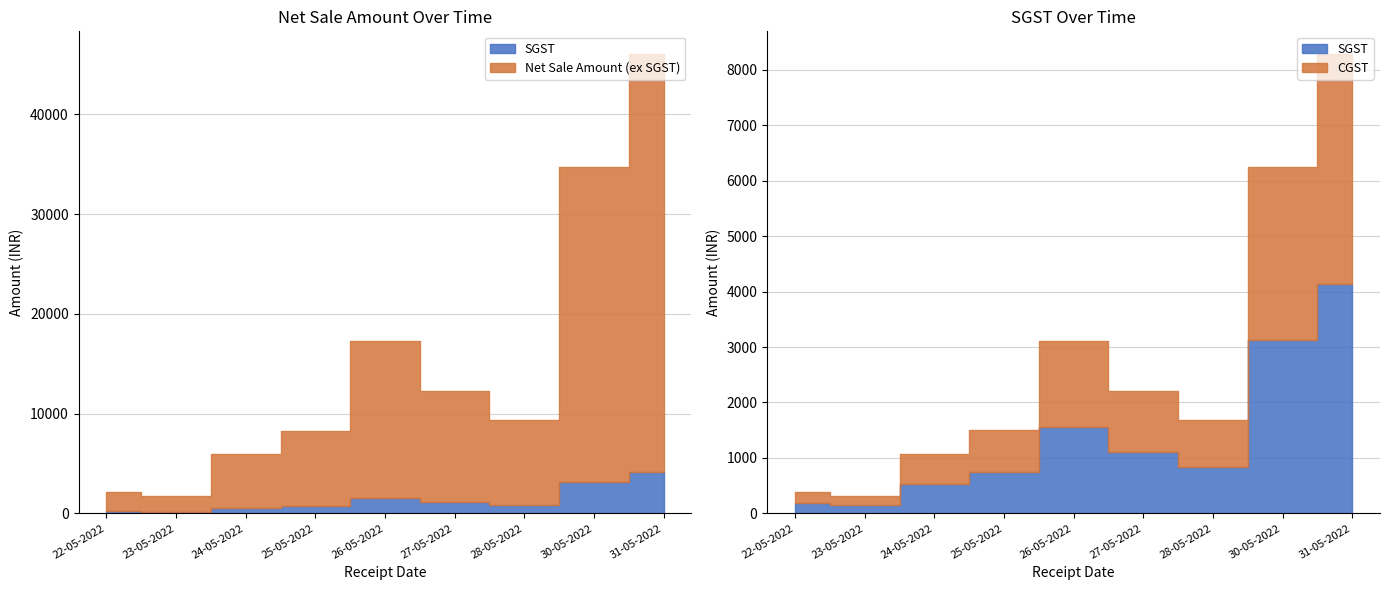

At which label does Net Sale Amount first exceed 9321?

26-05-2022